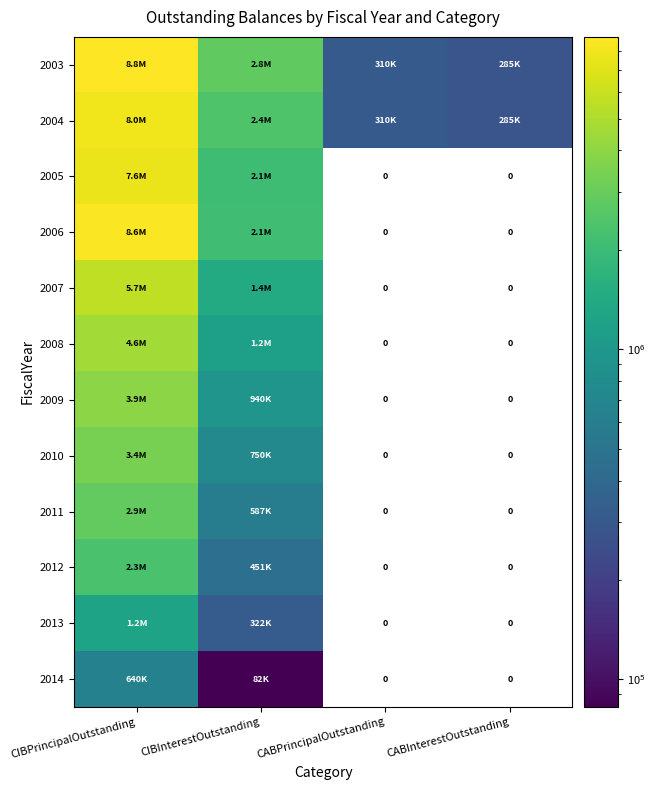

How many data points in 2004 are less than 2430492?

2